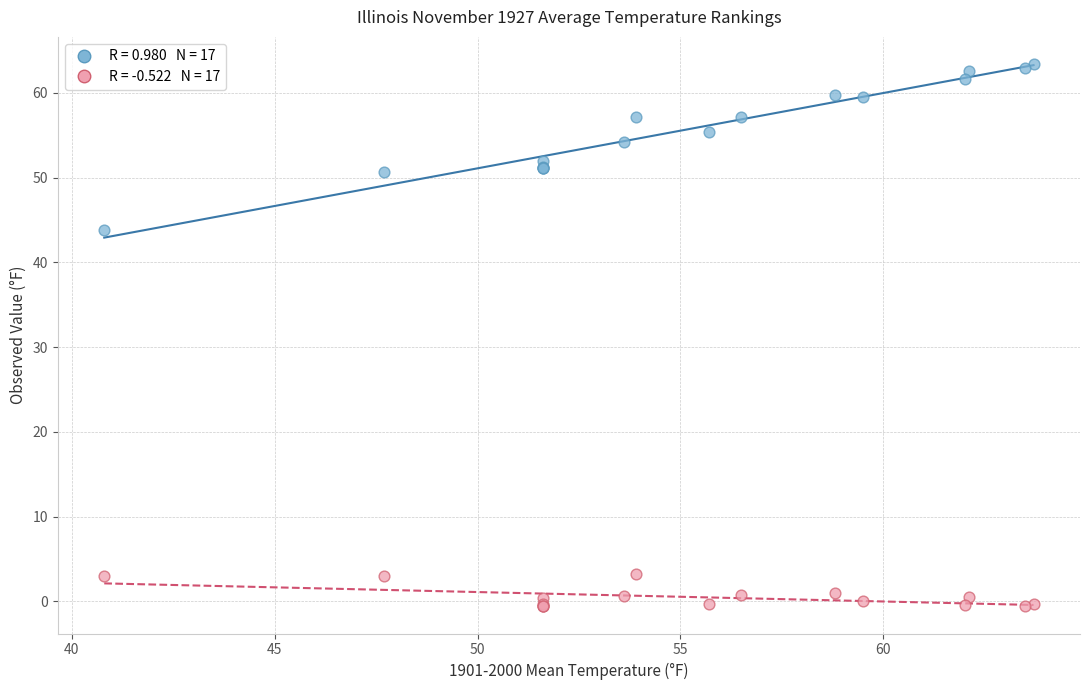

Across all series, what Y value is closest to 31?

43.8